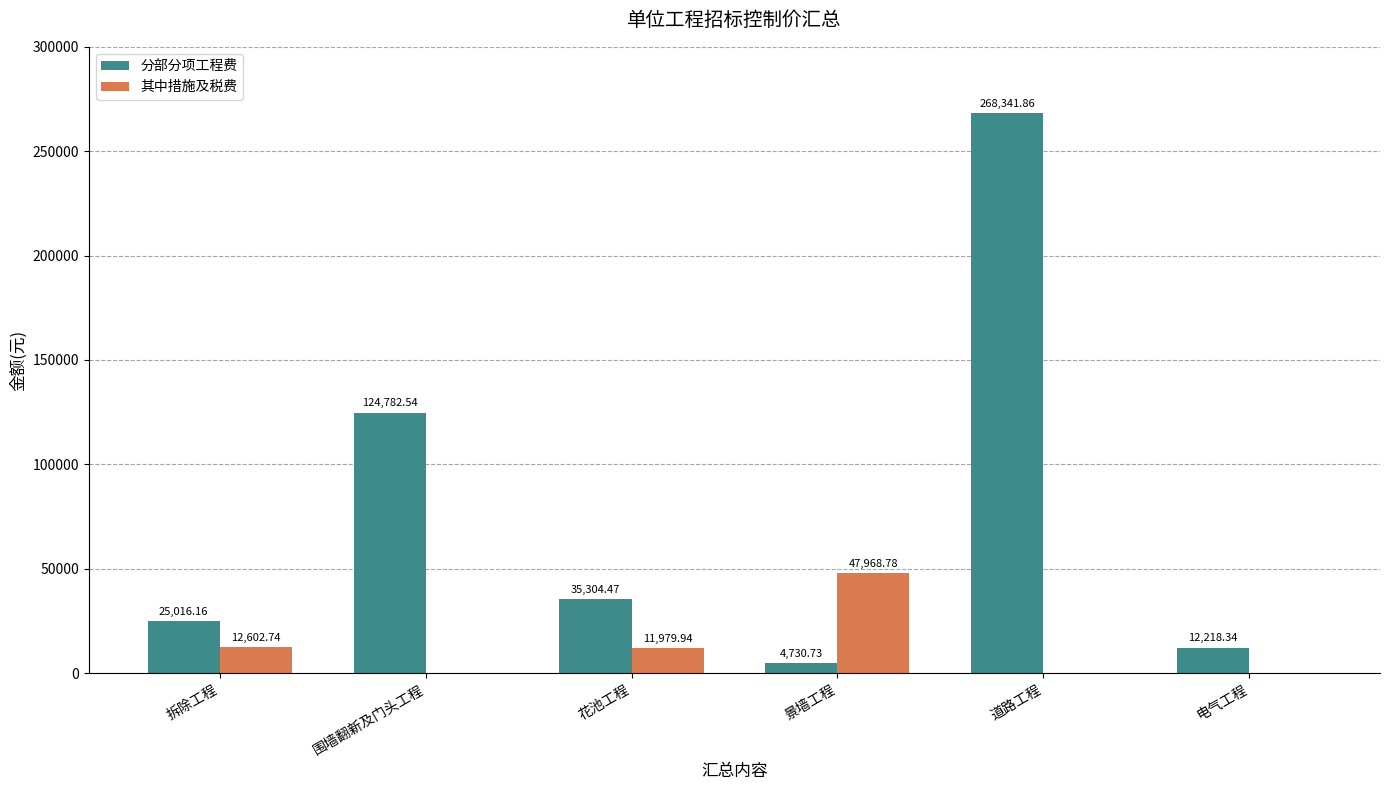

What is the approximate value of 分部分项工程费 at 电气工程?

12218.3